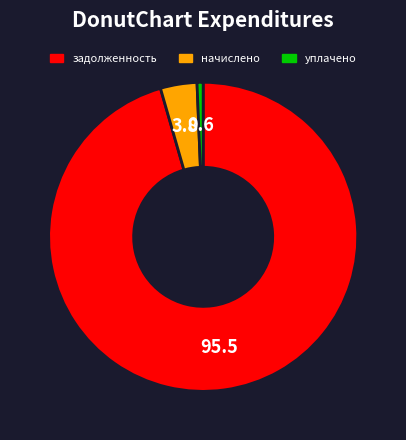

Which category has the biggest portion of the pie?

задолженность